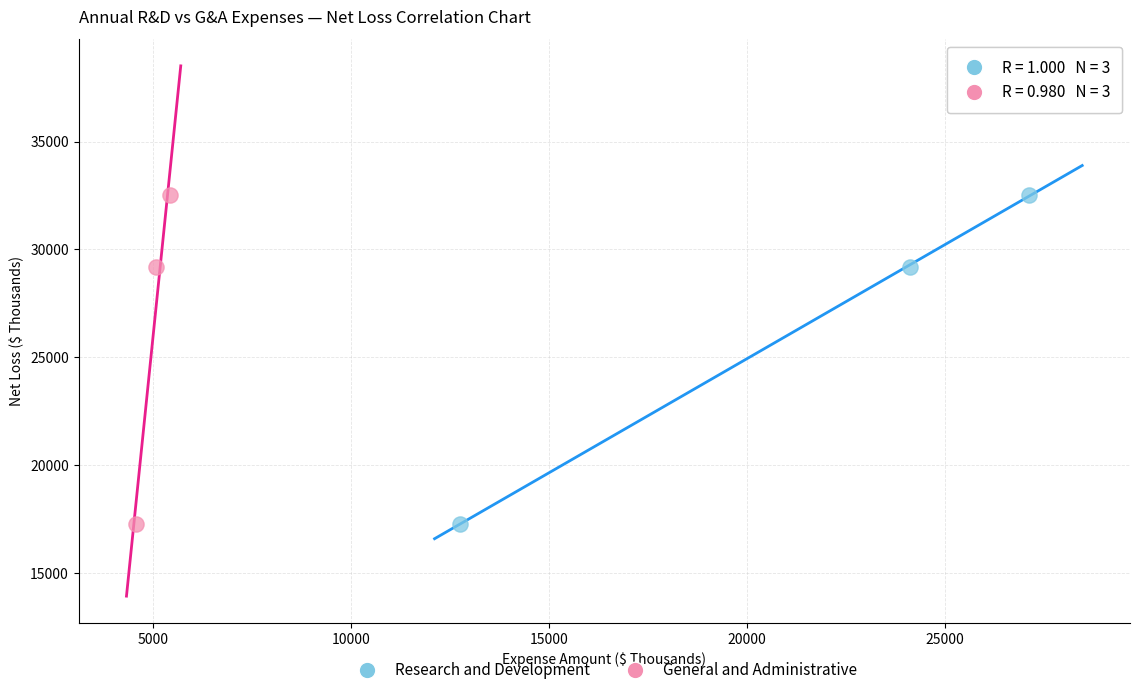

What are all the series names shown in the legend?

Research and Development, General and Administrative